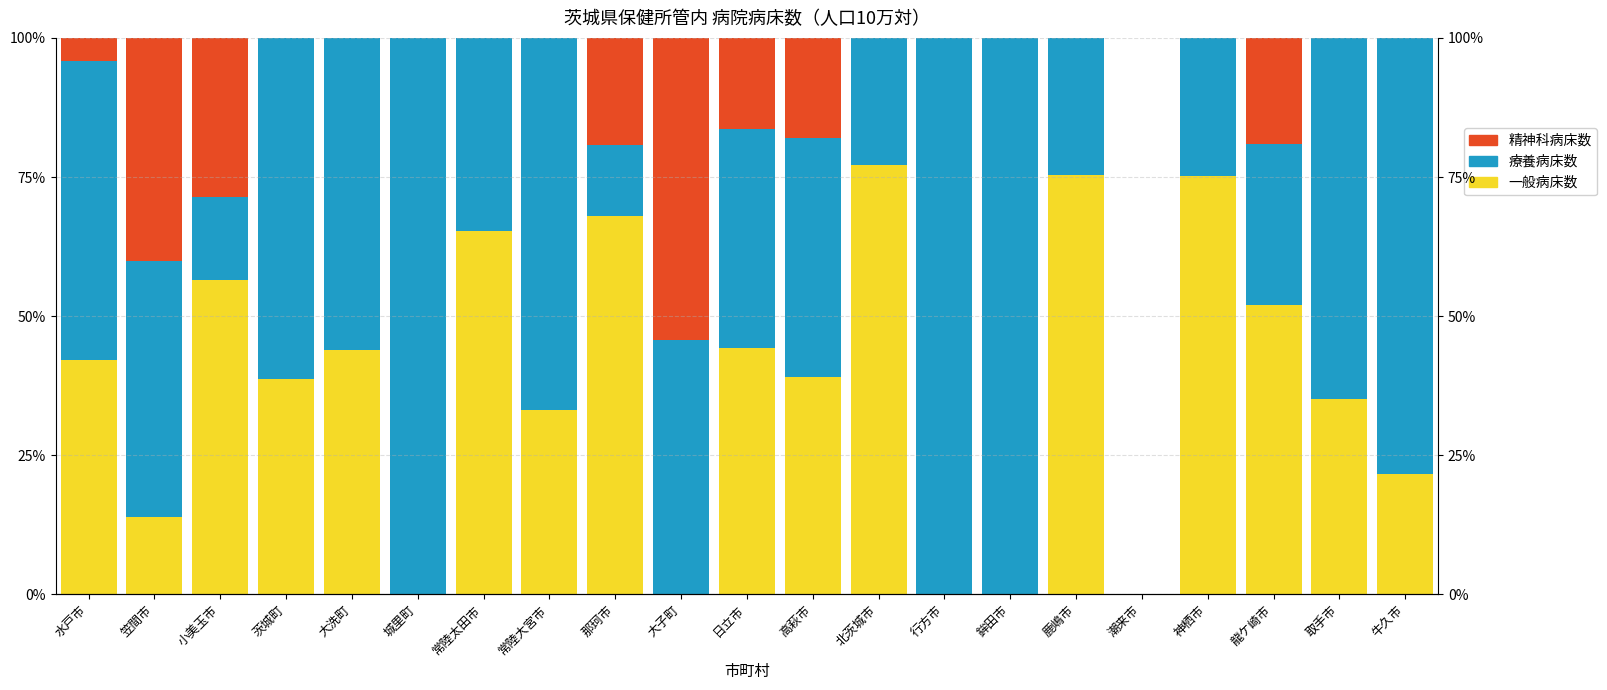

Reading right to left, extract all data points from this chart.

一般病床数: 牛久市=21.6	取手市=35.0	龍ケ崎市=52.0	神栖市=75.2	潮来市=0.0	鹿嶋市=75.3	鉾田市=0.0	行方市=0.0	北茨城市=77.1	高萩市=39.1	日立市=44.3	大子町=0.0	那珂市=68.0	常陸大宮市=33.1	常陸太田市=65.4	城里町=0.0	大洗町=43.8	茨城町=38.7	小美玉市=56.4	笠間市=13.8	水戸市=42.2
療養病床数: 牛久市=78.4	取手市=65.0	龍ケ崎市=28.9	神栖市=24.8	潮来市=0.0	鹿嶋市=24.7	鉾田市=100.0	行方市=100.0	北茨城市=22.9	高萩市=42.9	日立市=39.4	大子町=45.7	那珂市=12.8	常陸大宮市=66.9	常陸太田市=34.6	城里町=100.0	大洗町=56.2	茨城町=61.3	小美玉市=15.1	笠間市=46.1	水戸市=53.7
精神科病床数: 牛久市=0.0	取手市=0.0	龍ケ崎市=19.0	神栖市=0.0	潮来市=0.0	鹿嶋市=0.0	鉾田市=0.0	行方市=0.0	北茨城市=0.0	高萩市=18.0	日立市=16.3	大子町=54.3	那珂市=19.2	常陸大宮市=0.0	常陸太田市=0.0	城里町=0.0	大洗町=0.0	茨城町=0.0	小美玉市=28.5	笠間市=40.1	水戸市=4.1